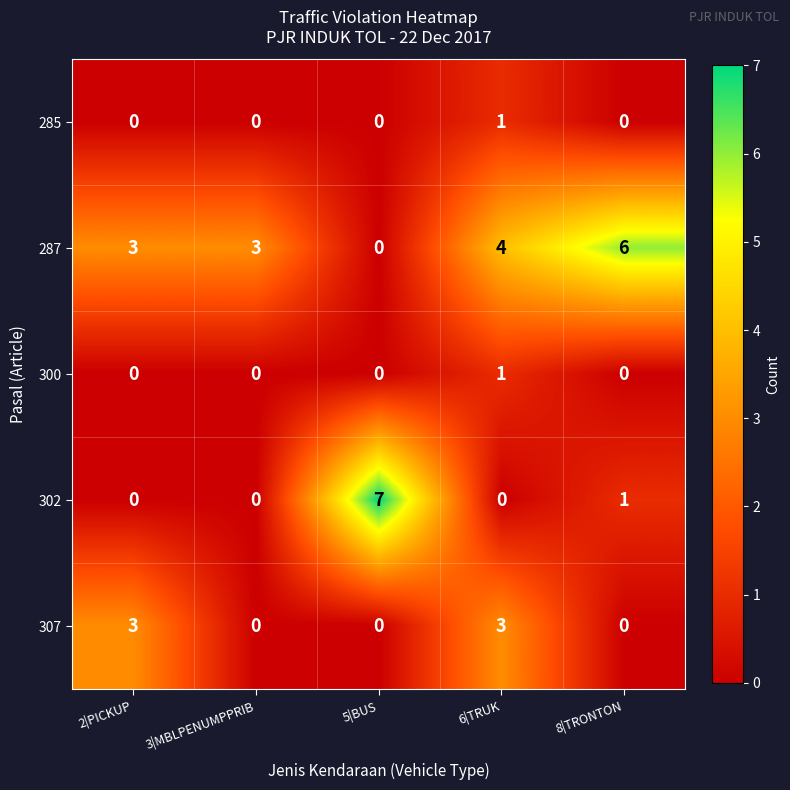

Reading left to right, transcribe all the data shown in this chart.

285: 0	0	0	1	0
287: 3	3	0	4	6
300: 0	0	0	1	0
302: 0	0	7	0	1
307: 3	0	0	3	0